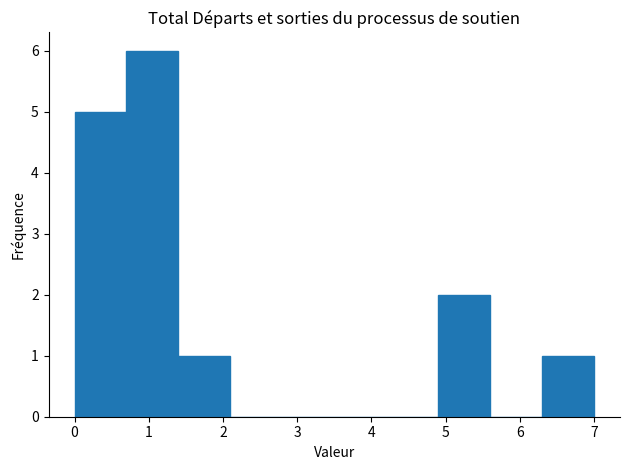

Reading left to right, transcribe this chart: for each bar, give the range it covers on the x-axis and its height. The values are not printed on the chart, so give them approximately, as read against the axis.

0.0 to 0.7: 5
0.7 to 1.4: 6
1.4 to 2.1: 1
2.1 to 2.8: 0
2.8 to 3.5: 0
3.5 to 4.2: 0
4.2 to 4.9: 0
4.9 to 5.6: 2
5.6 to 6.3: 0
6.3 to 7.0: 1